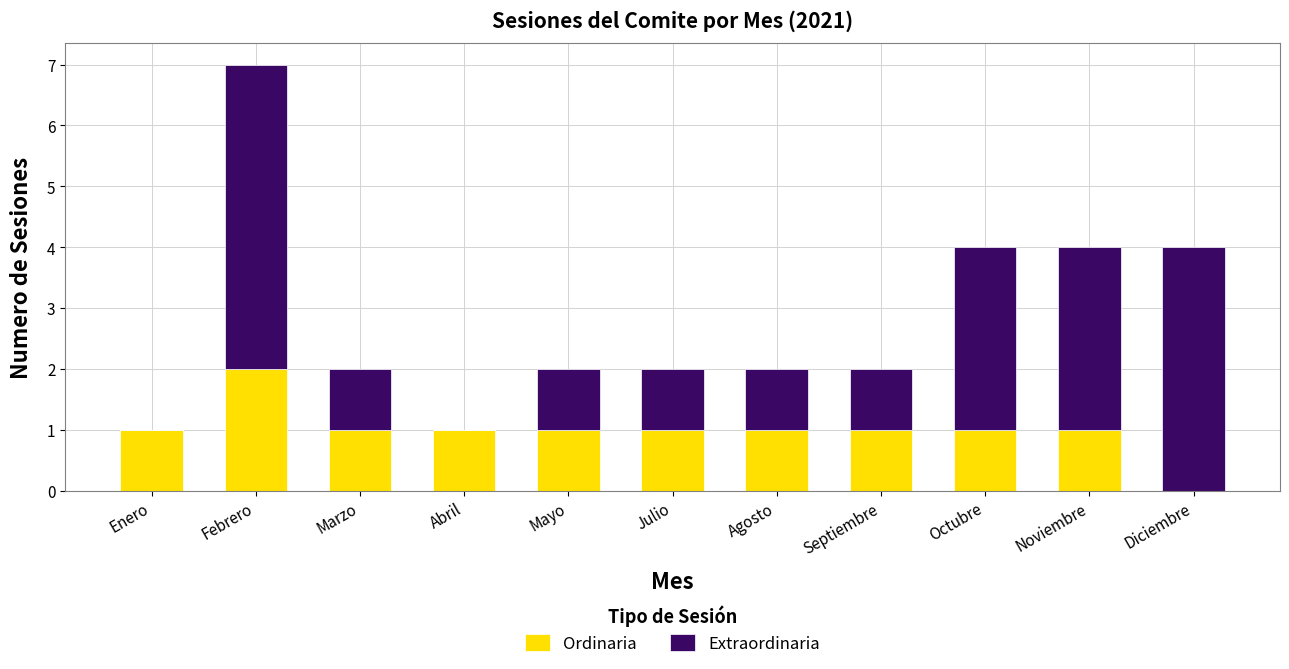

What is the average value of the Ordinaria series?

1